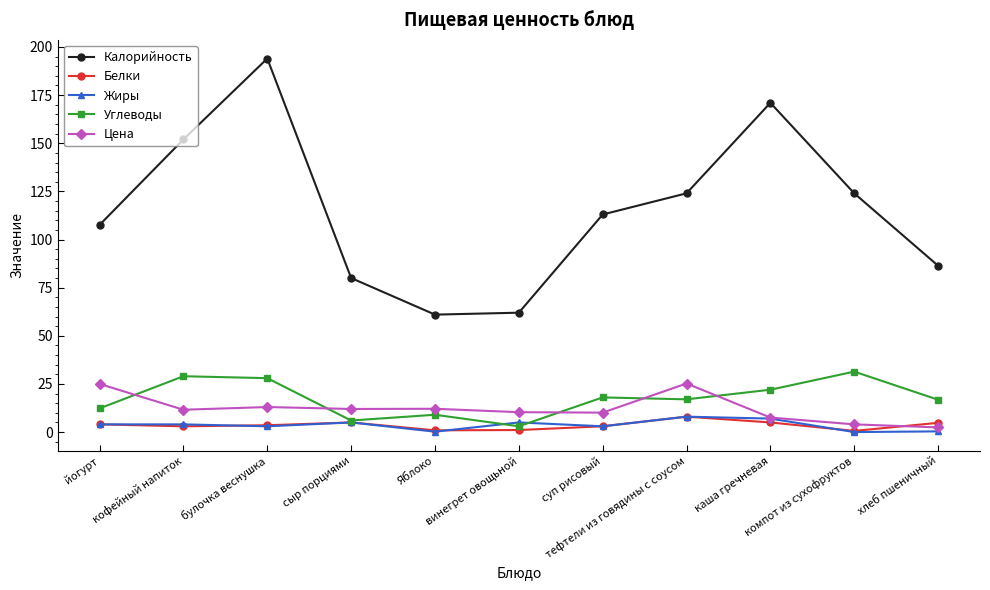

What is the maximum value shown in the chart?

194.0